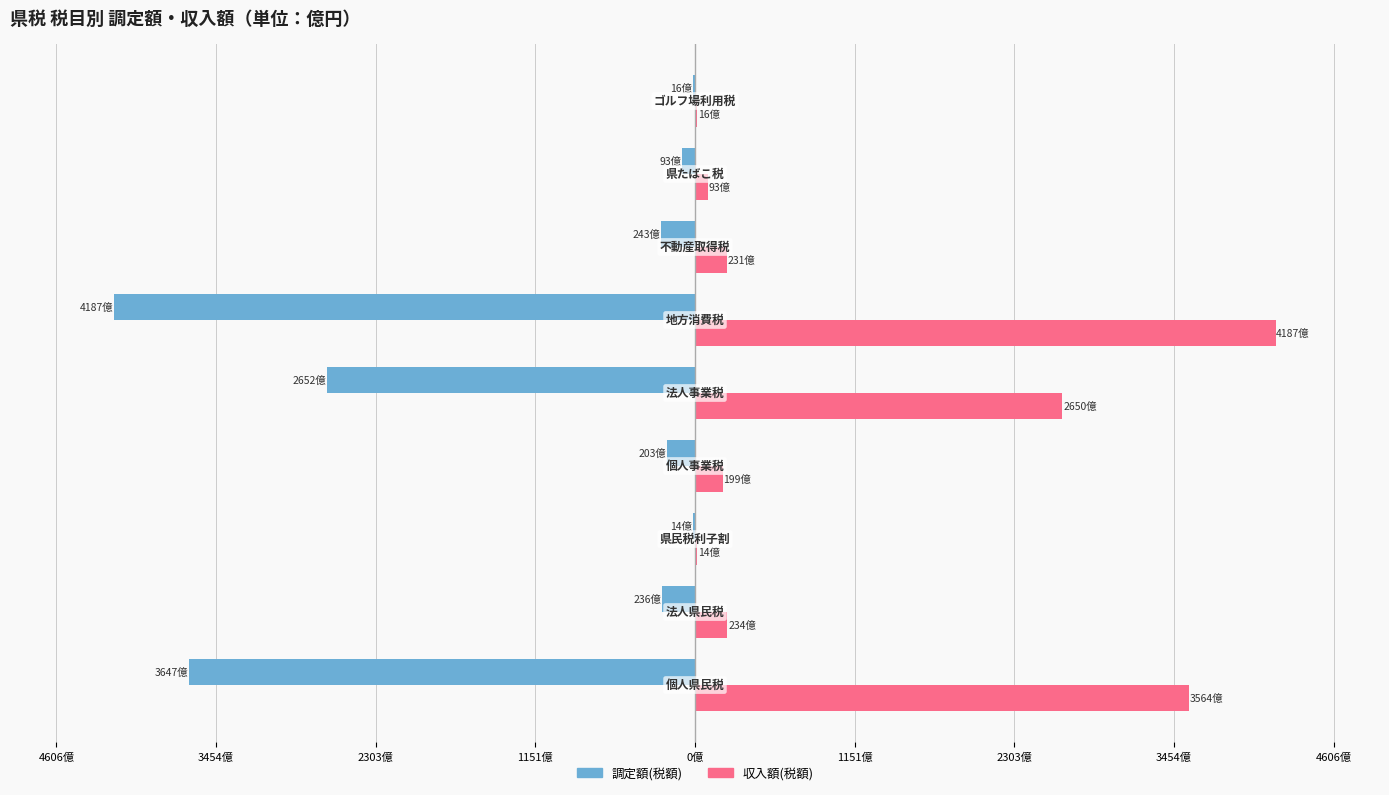

What are all the series names shown in the legend?

調定額(税額), 収入額(税額)